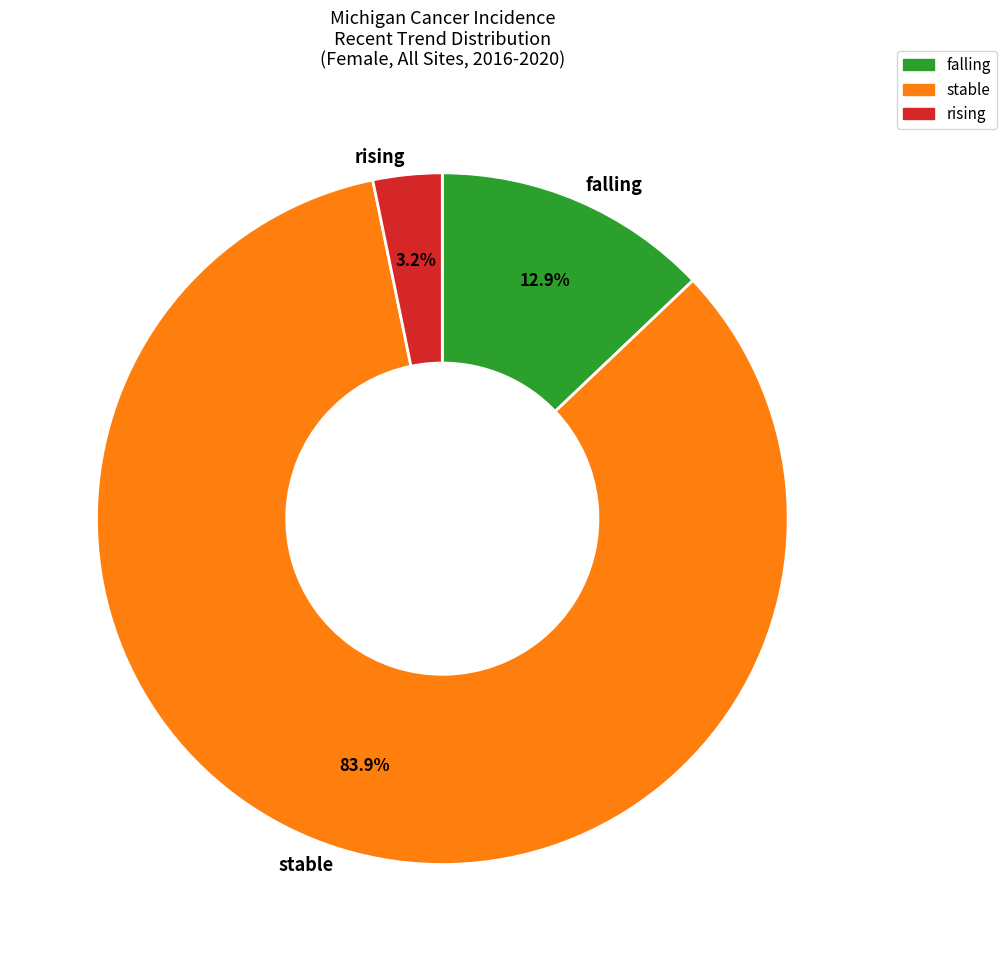

What percentage is NOT represented by rising?

96.8%